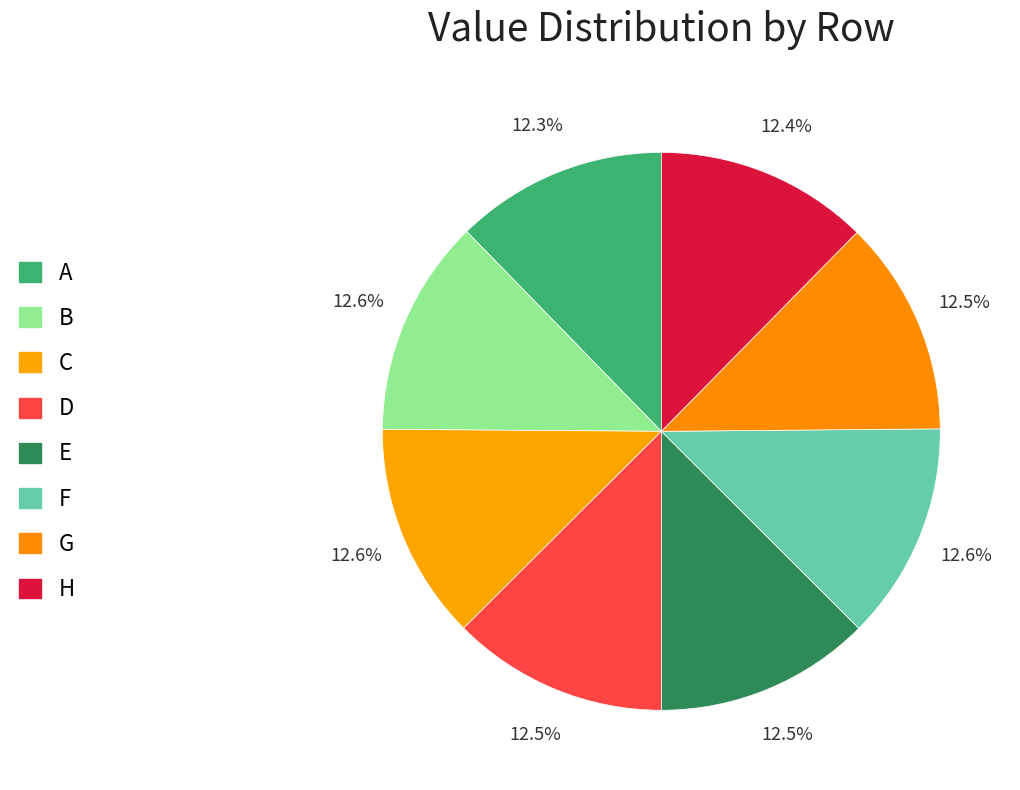

Rank the categories by value from lowest to highest.

A, H, G, E, D, C, B, F